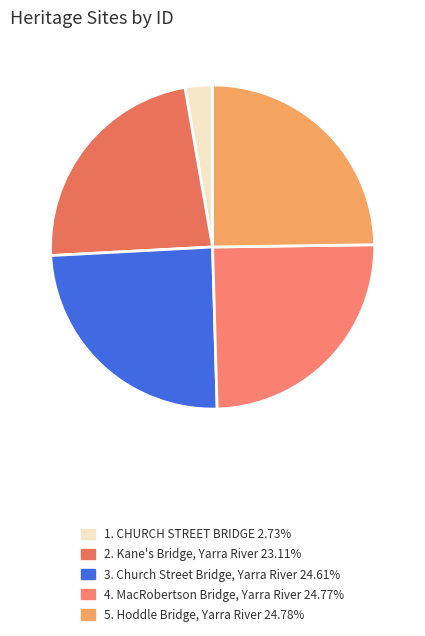

To the nearest percent, what is the difference between the largest and smallest slice percentages?

22%